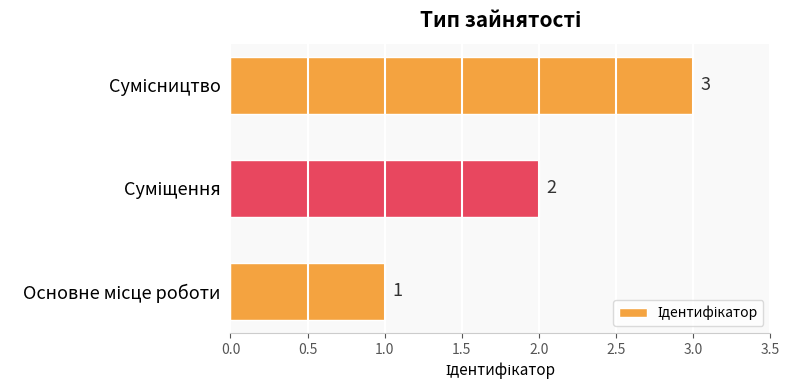

Does the chart contain stacked bars?

No